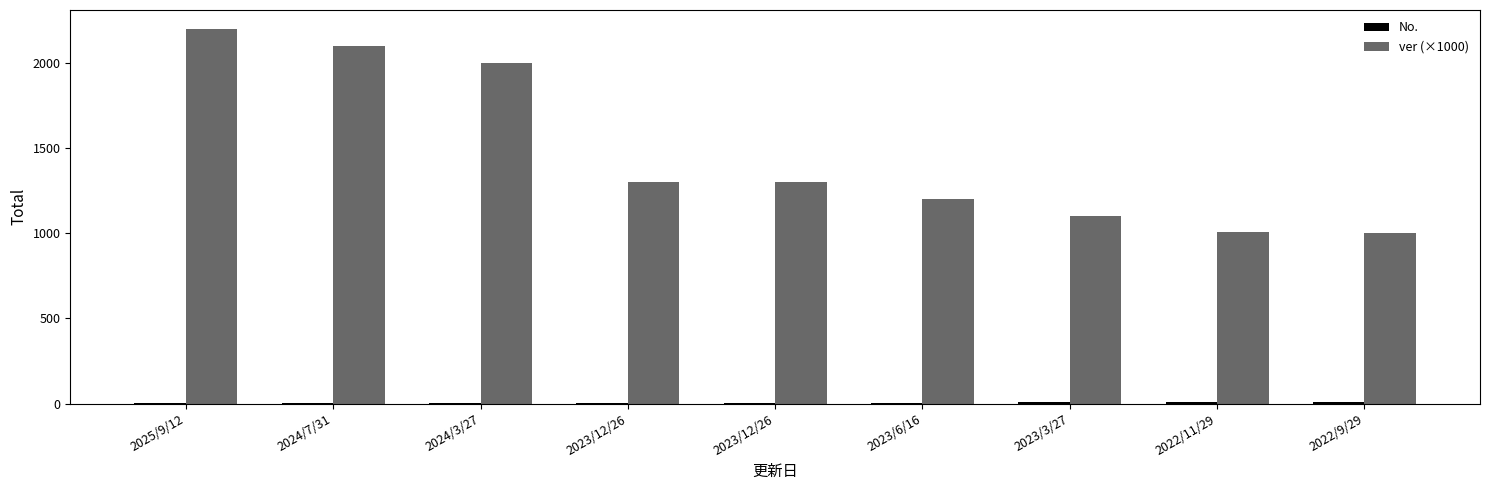

What is the difference between the ver (×1000) values at 2025/9/12 and 2023/12/26?

900